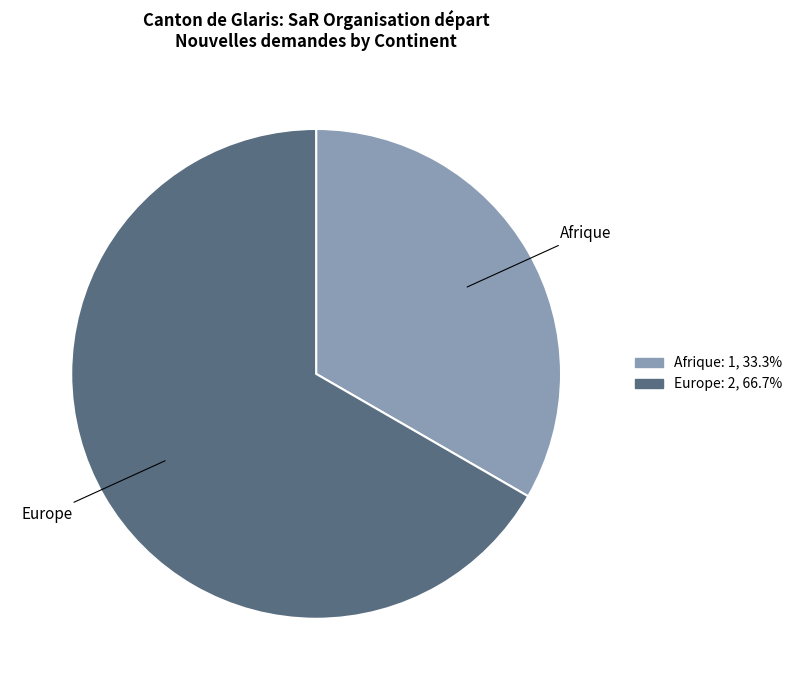

Rank the categories by value from lowest to highest.

Afrique, Europe